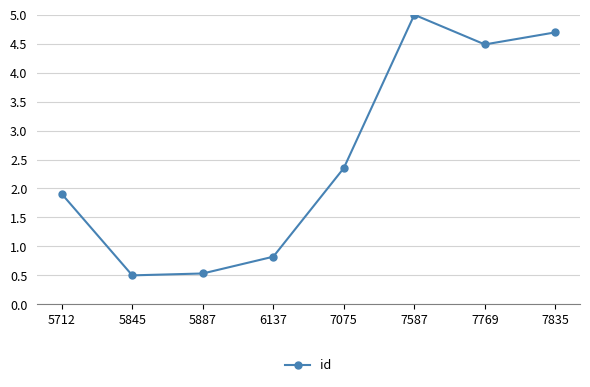

How many data points are less than 2?

4